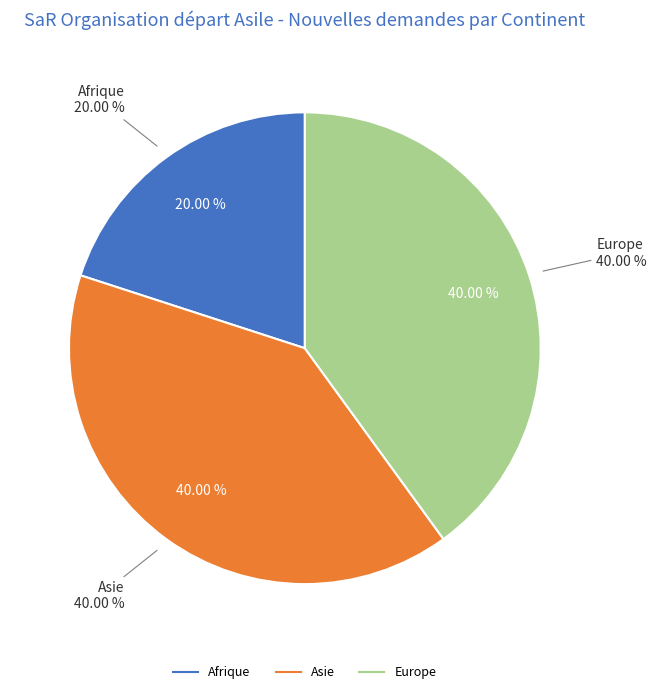

Which slice is the largest?

Asie